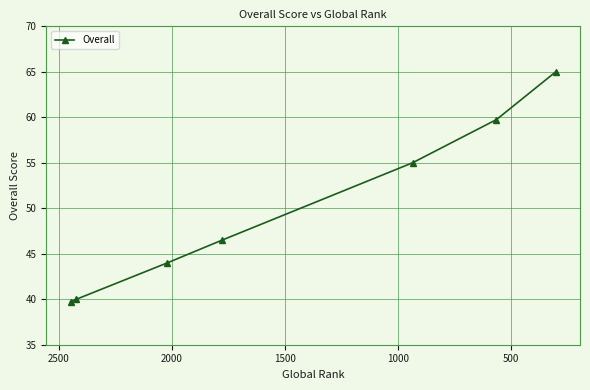

How many categories are shown in the chart?

7